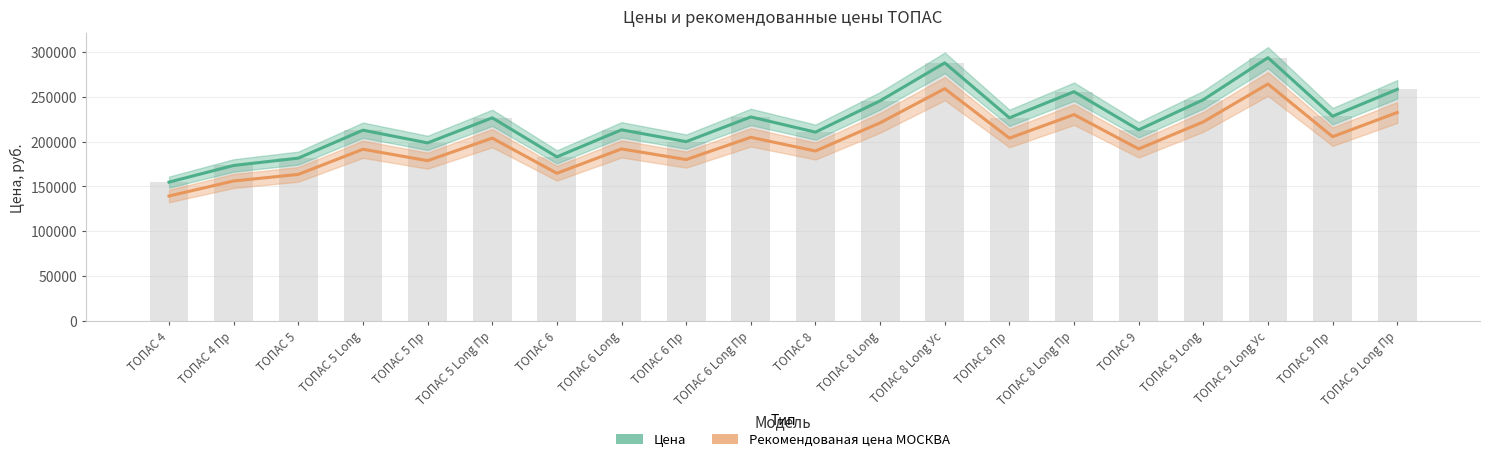

Reading left to right, list all the values displayed in this chart.

Цена: 154900	173500	181700	212900	198700	226700	183100	213300	200100	227700	210700	245700	288100	226700	255900	213300	246900	293900	228500	258500
Рекомендованая цена МОСКВА: 139410	156150	163530	191610	178830	204030	164790	191970	180090	204930	189630	221130	259290	204030	230310	191970	222210	264510	205650	232650